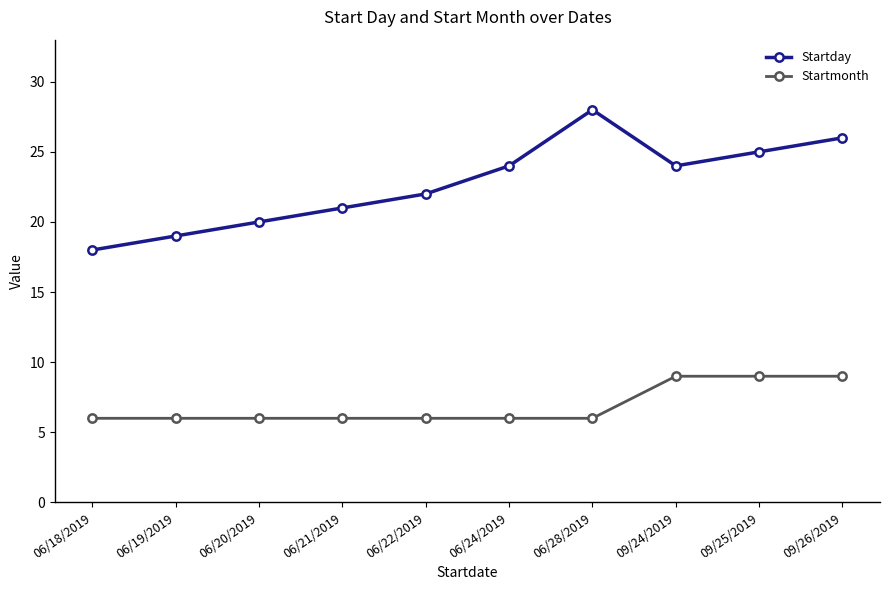

What is the label of the 4th point from the left?

06/21/2019